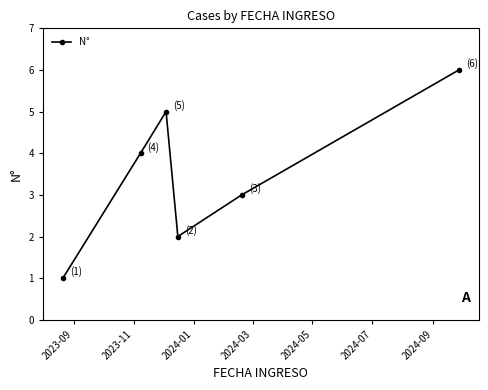

What is the minimum value shown in the chart?

1